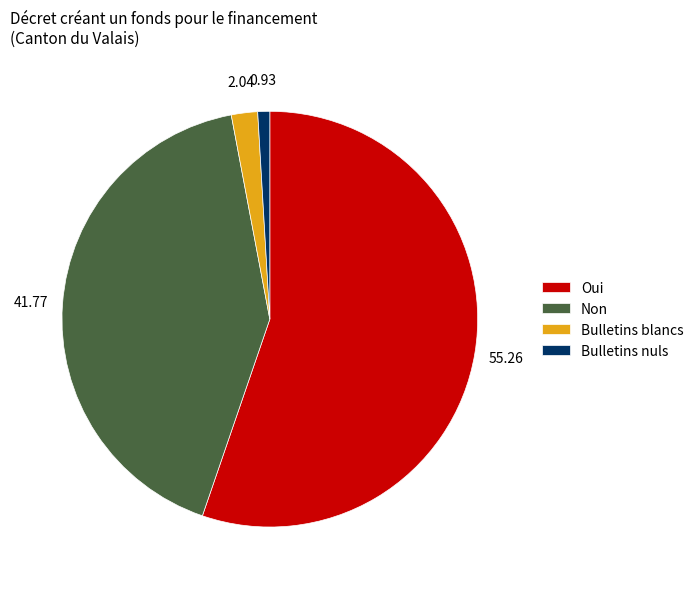

Which has a higher value, Bulletins nuls or Non?

Non